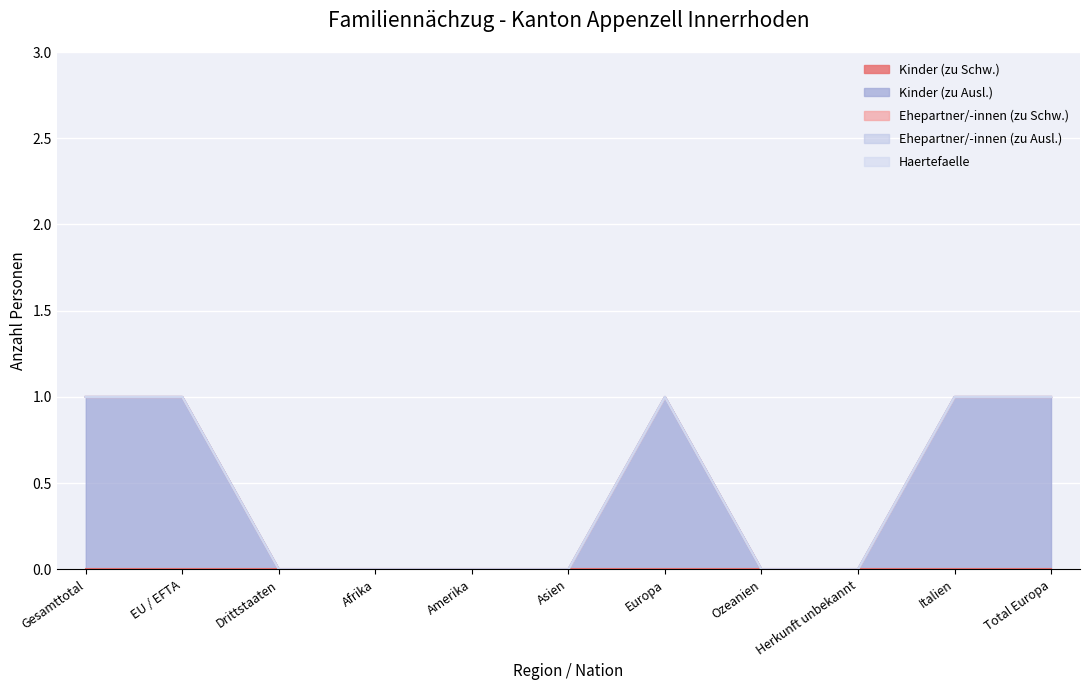

The Kinder (zu Schw.) series shows 0 at Ozeanien. True or false?

True